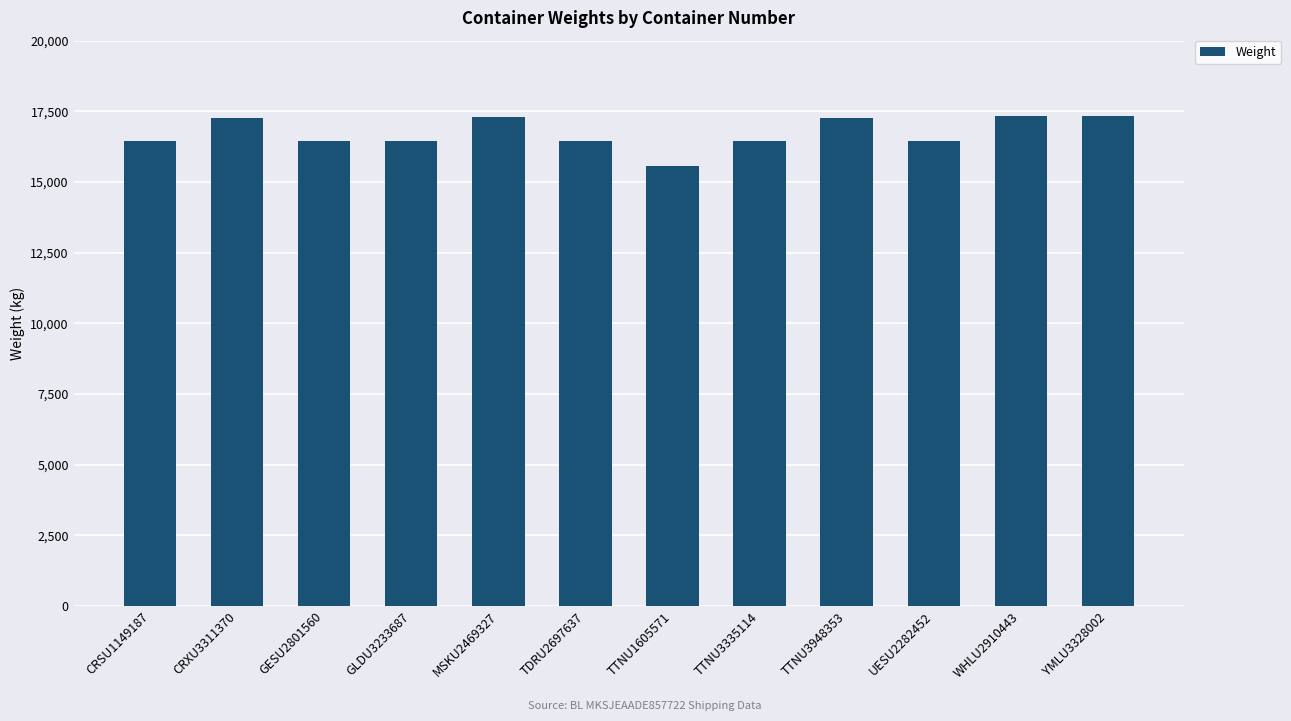

What is the average value?

16726